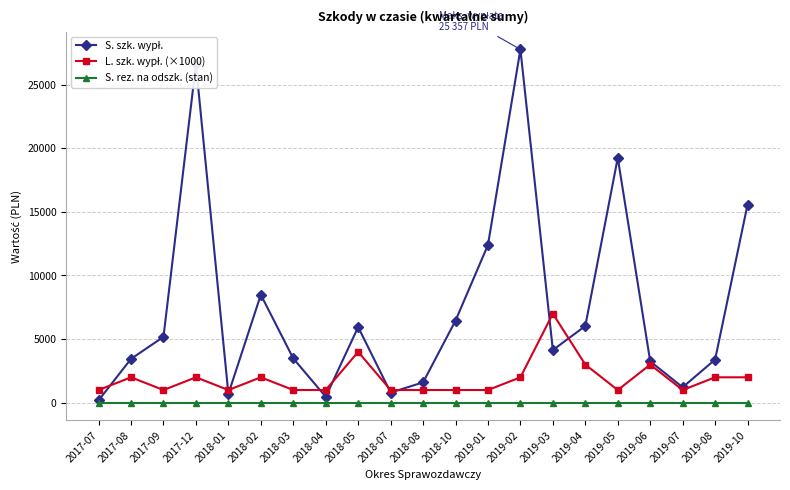

What position from the right is 2019-05?

5